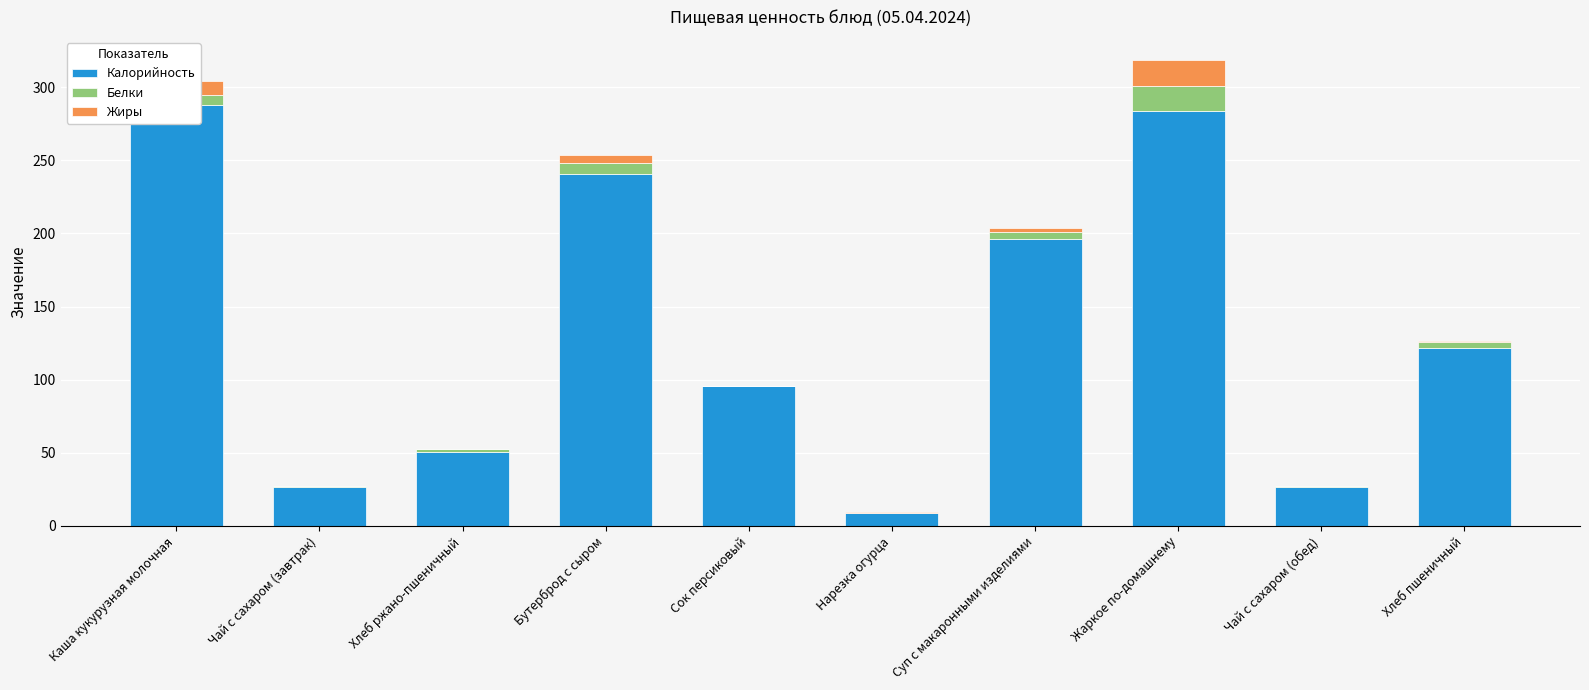

What is the difference between the highest and lowest values at Хлеб ржано-пшеничный?

50.6